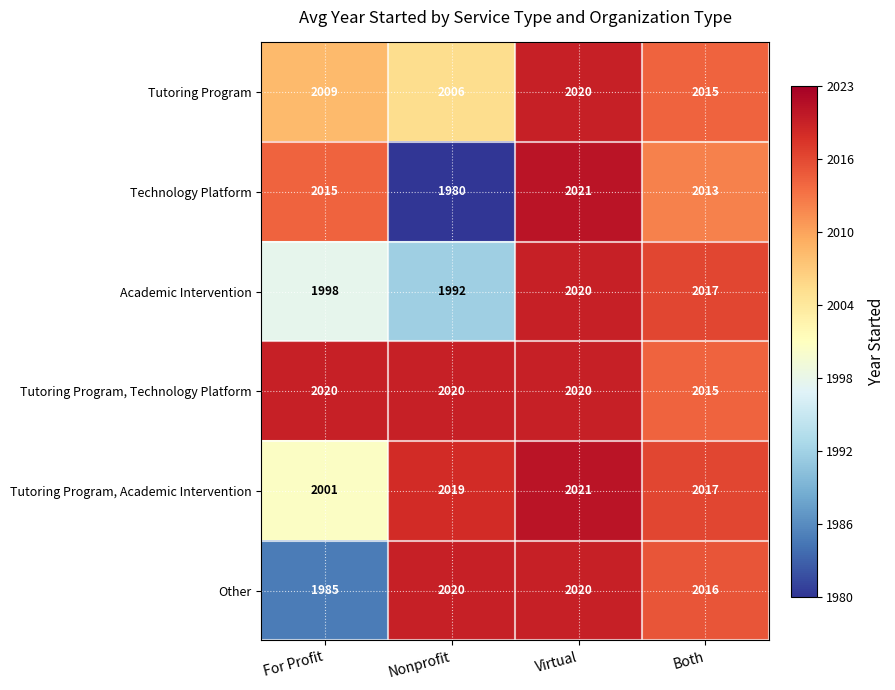

At which category is the sum across all series the highest?

Virtual